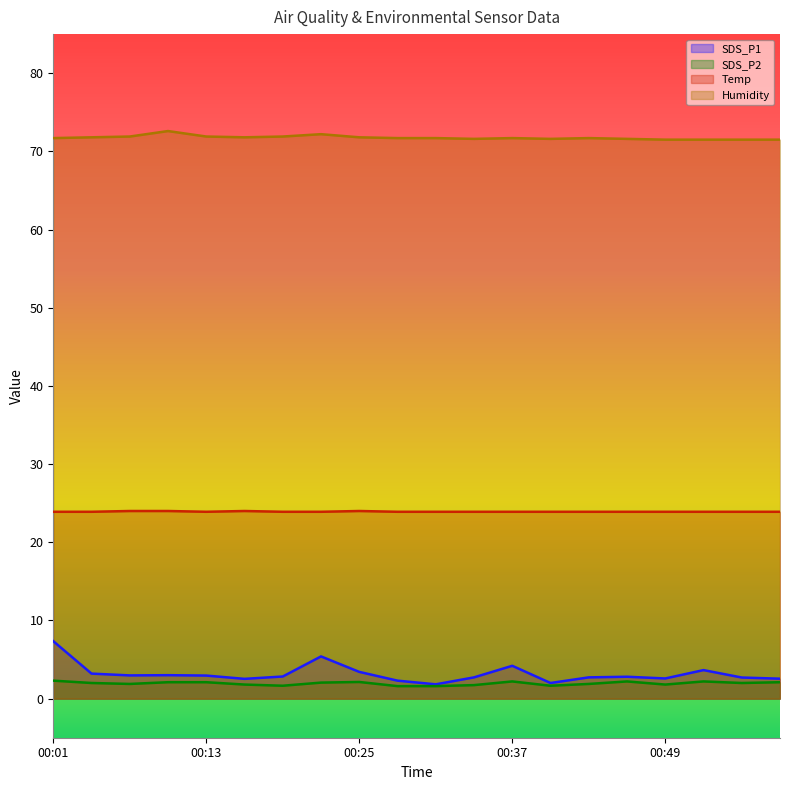

What is the sum of all Temp values?

478.4